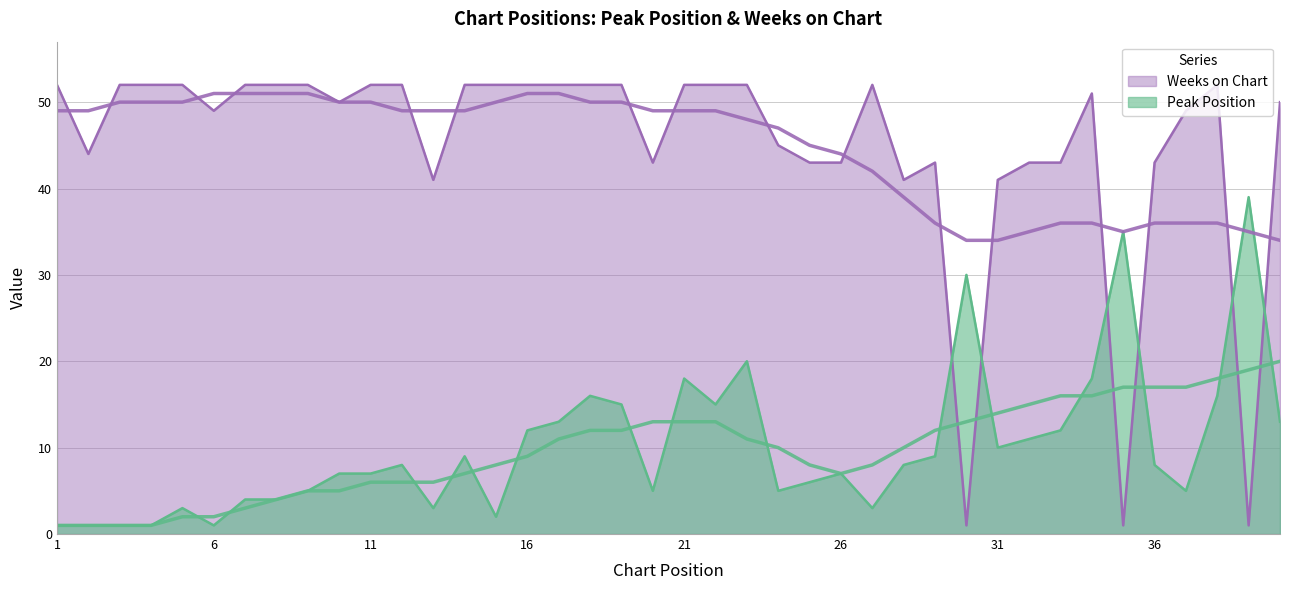

What is the value of the Weeks on Chart point at the 10th from the left?

50